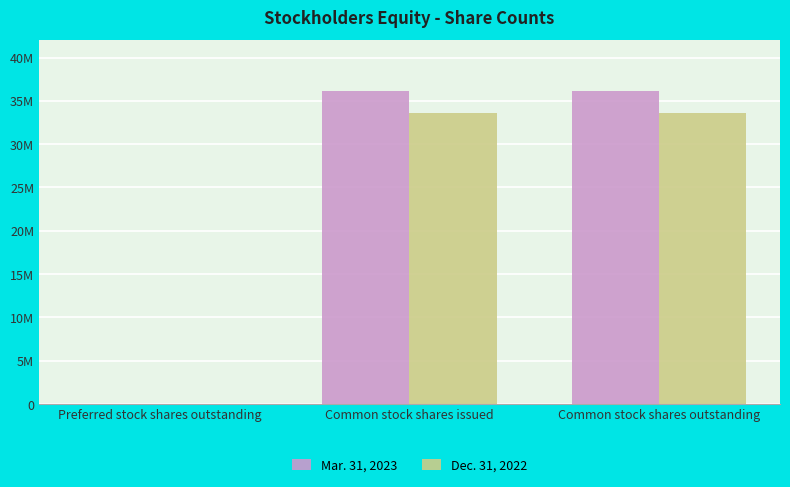

How many data points in Mar. 31, 2023 are less than 36123833?

1